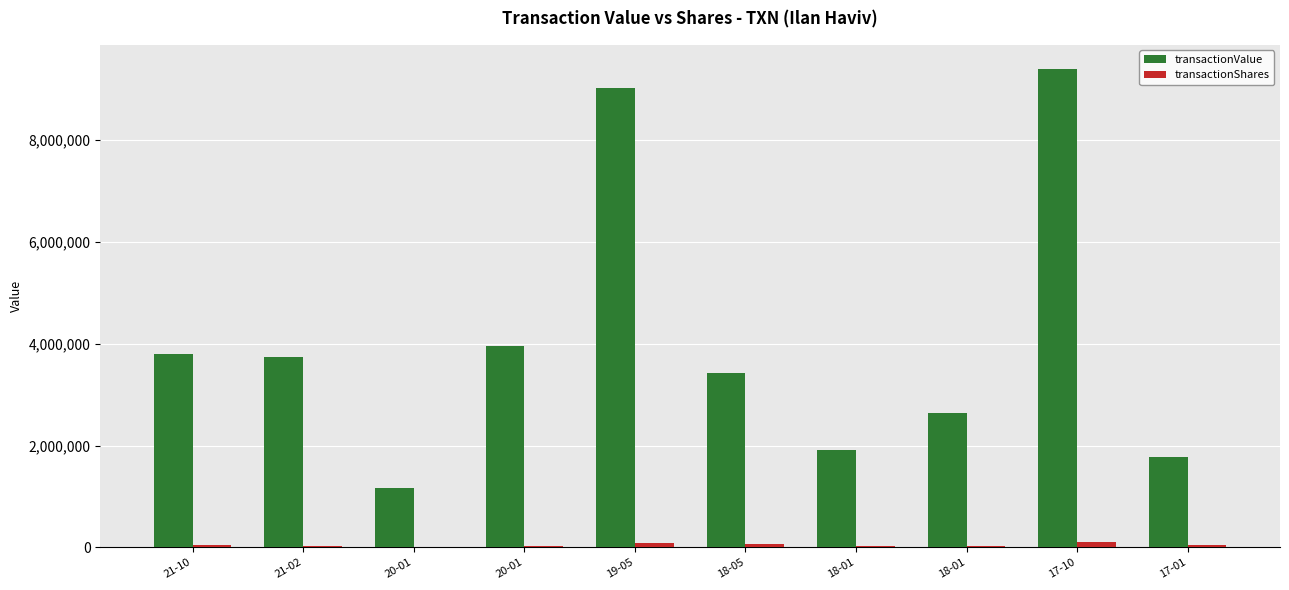

Reading right to left, transcribe all the data shown in this chart.

transactionValue: 1768209	9403797	2629927	1919976	3429148	9016754	3959918	1157568	3744571	3804480
transactionShares: 45706	97093	23831	17578	64158	76818	31222	9447	22080	48000